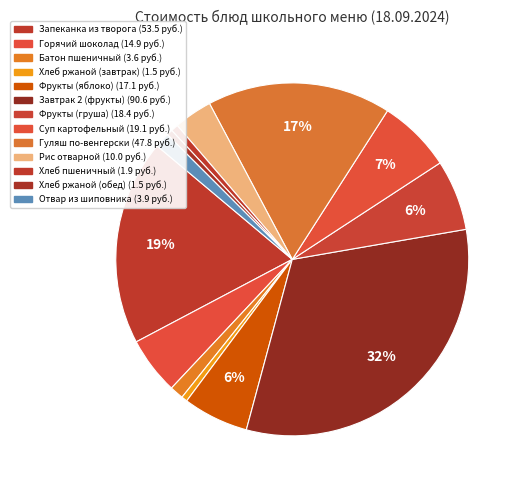

To the nearest percent, what percentage of the pie is Фрукты (яблоко)?

6%